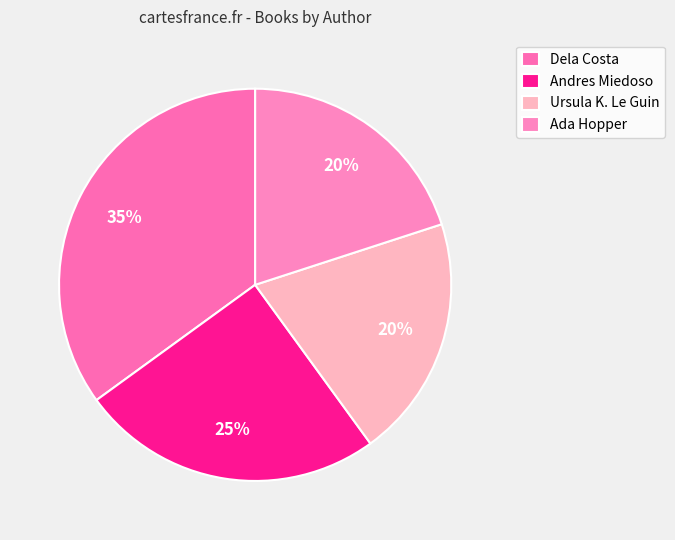

Is there any slice that represents more than half of the pie?

No